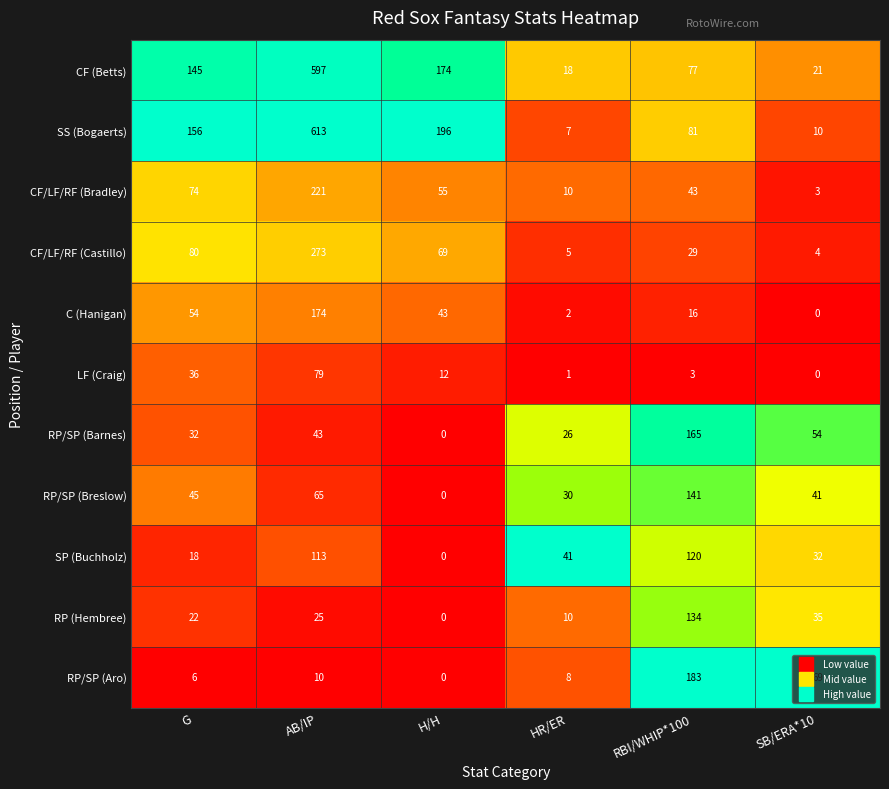

The RP/SP (Breslow) series shows 45 at G. True or false?

True